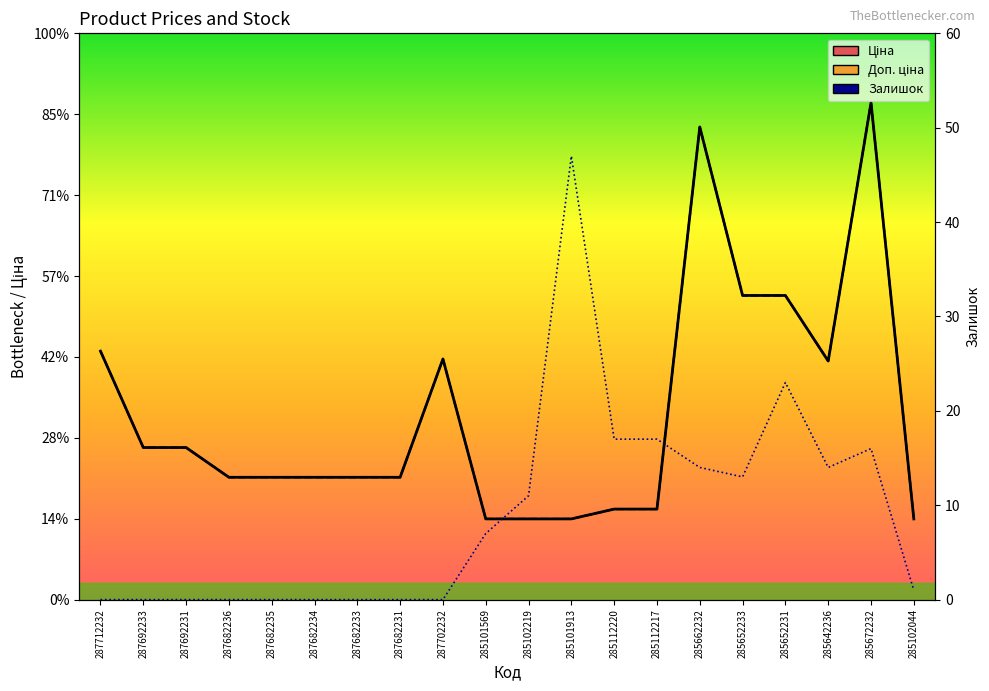

Does the chart display data point markers on the line(s)?

No